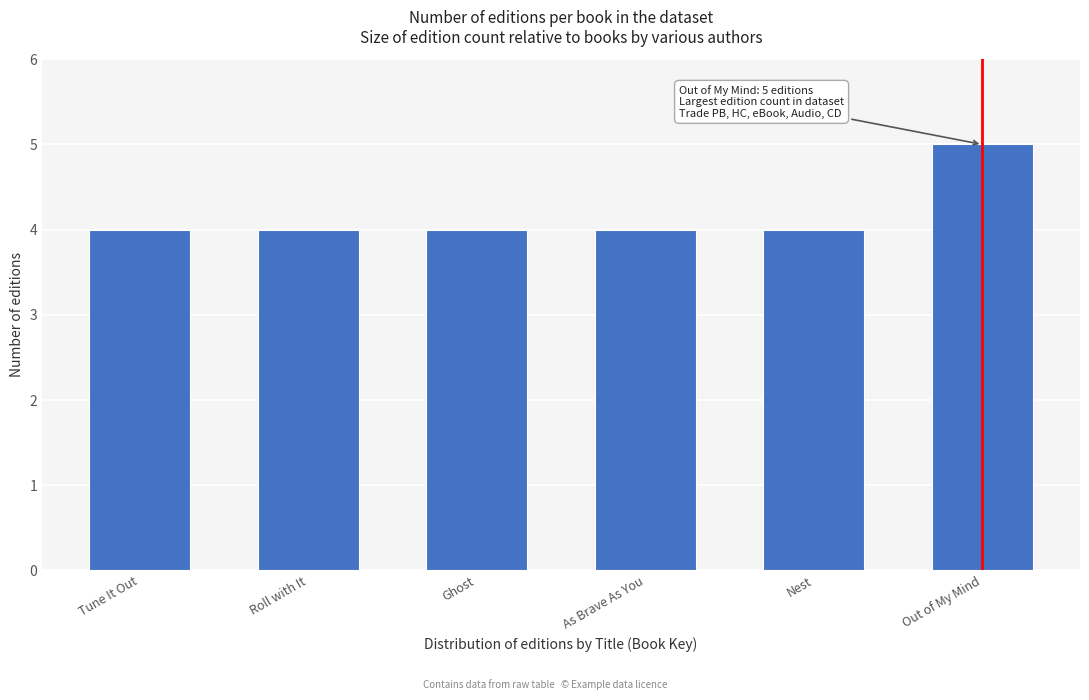

Reading left to right, what are all the values shown in this chart?

Tune It Out=4	Roll with It=4	Ghost=4	As Brave As You=4	Nest=4	Out of My Mind=5